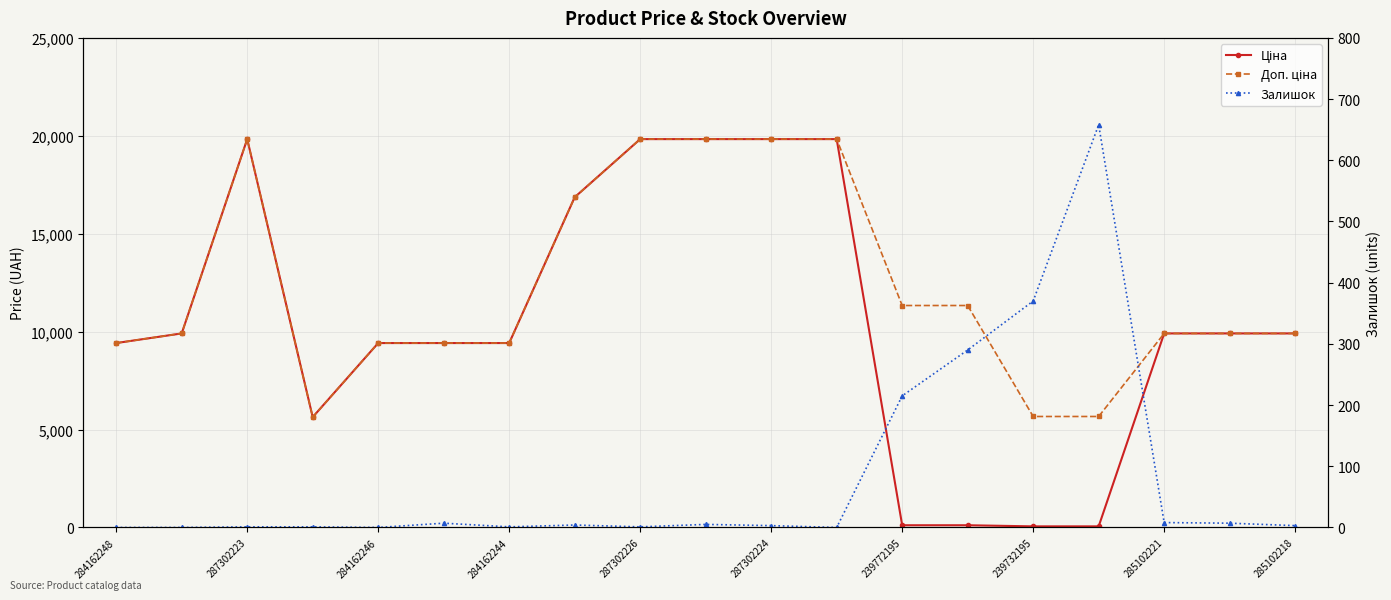

Reading left to right, list all the values displayed in this chart.

Ціна: 9416.9	9908.5	19831.1	5636.0	9416.9	9416.9	9416.9	16863.2	19831.1	19831.1	19831.1	19831.1	113.3	113.3	56.7	56.7	9908.5	9908.5	9908.5
Доп. ціна: 9416.9	9908.5	19831.1	5636.0	9416.9	9416.9	9416.9	16863.2	19831.1	19831.1	19831.1	19831.1	11334.0	11334.0	5667.0	5667.0	9908.5	9908.5	9908.5
Залишок: 0.0	0.0	1.0	1.0	0.0	7.0	1.0	4.0	1.0	5.0	3.0	0.0	215.0	290.0	370.0	658.0	8.0	7.0	3.0